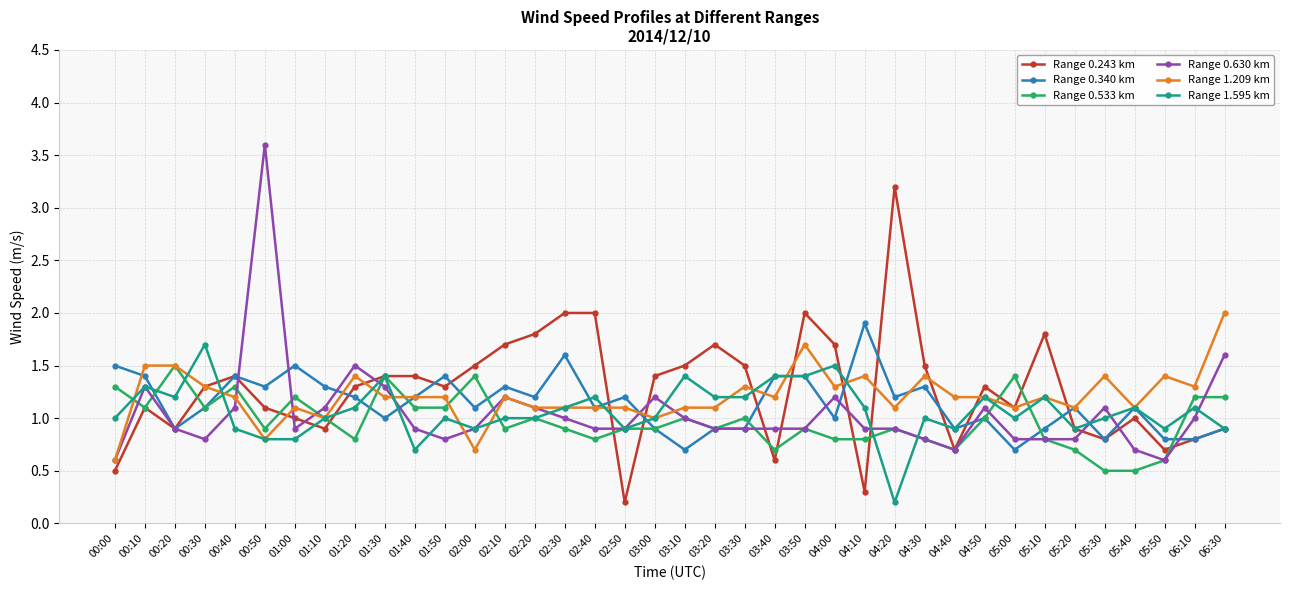

What is the total value across all series at 01:20?

7.3